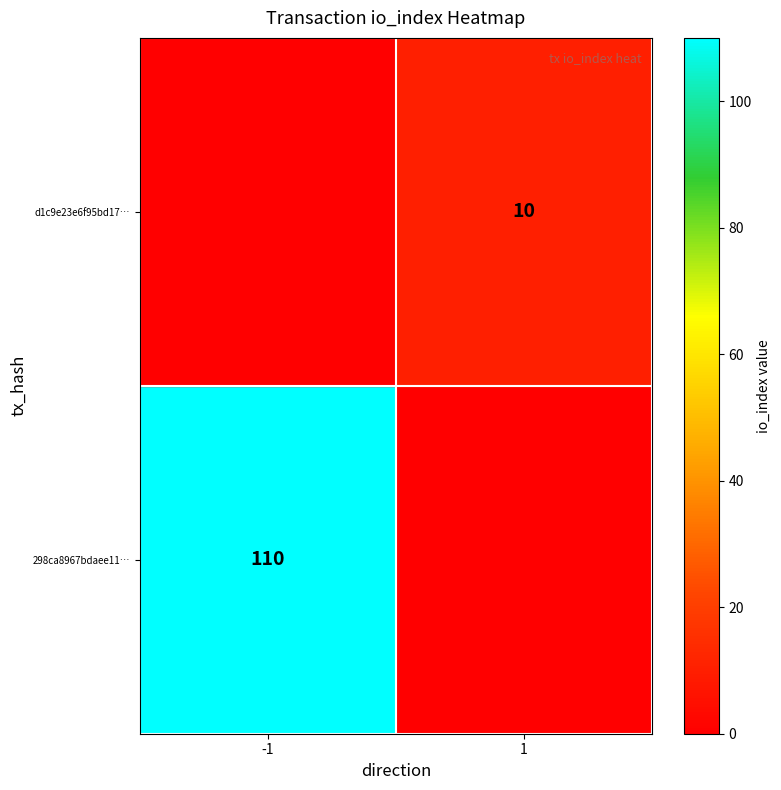

Is the value of d1c9e23e6f95bd17… at 1 greater than the value of 298ca8967bdaee11… at -1?

No